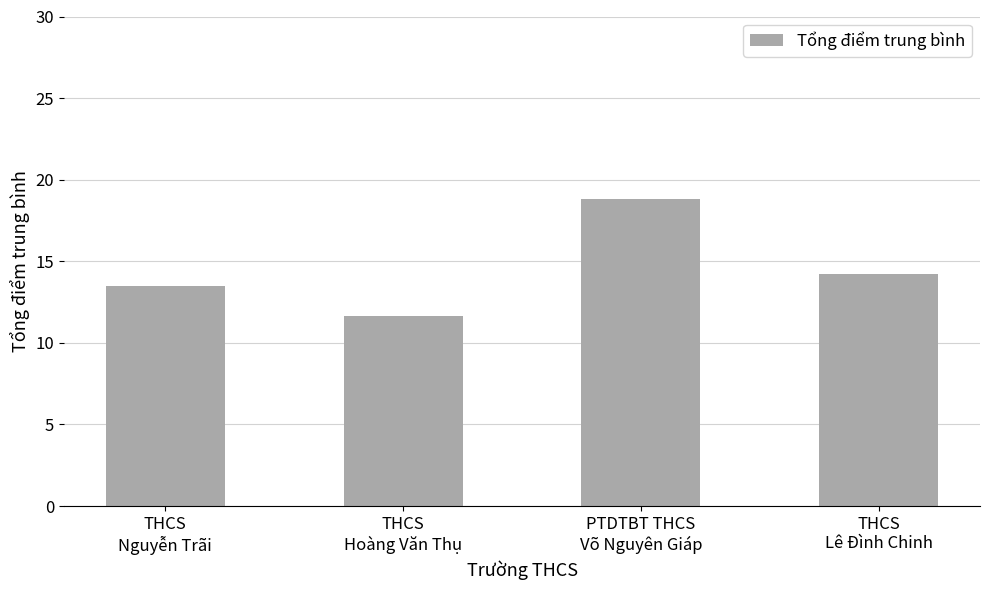

True or false: the data shows 3.0 at THCS
Hoàng Văn Thụ.

False